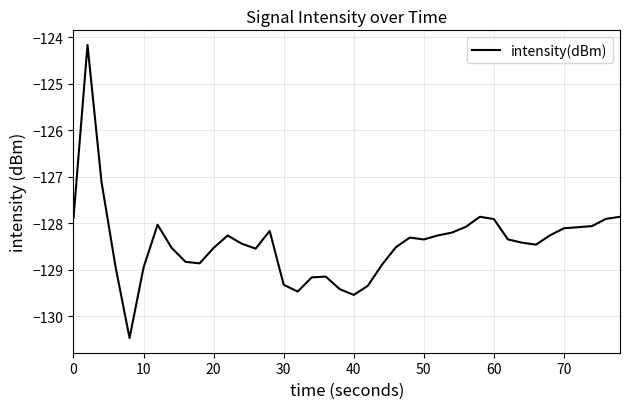

What is the difference between the maximum and minimum values?

6.3